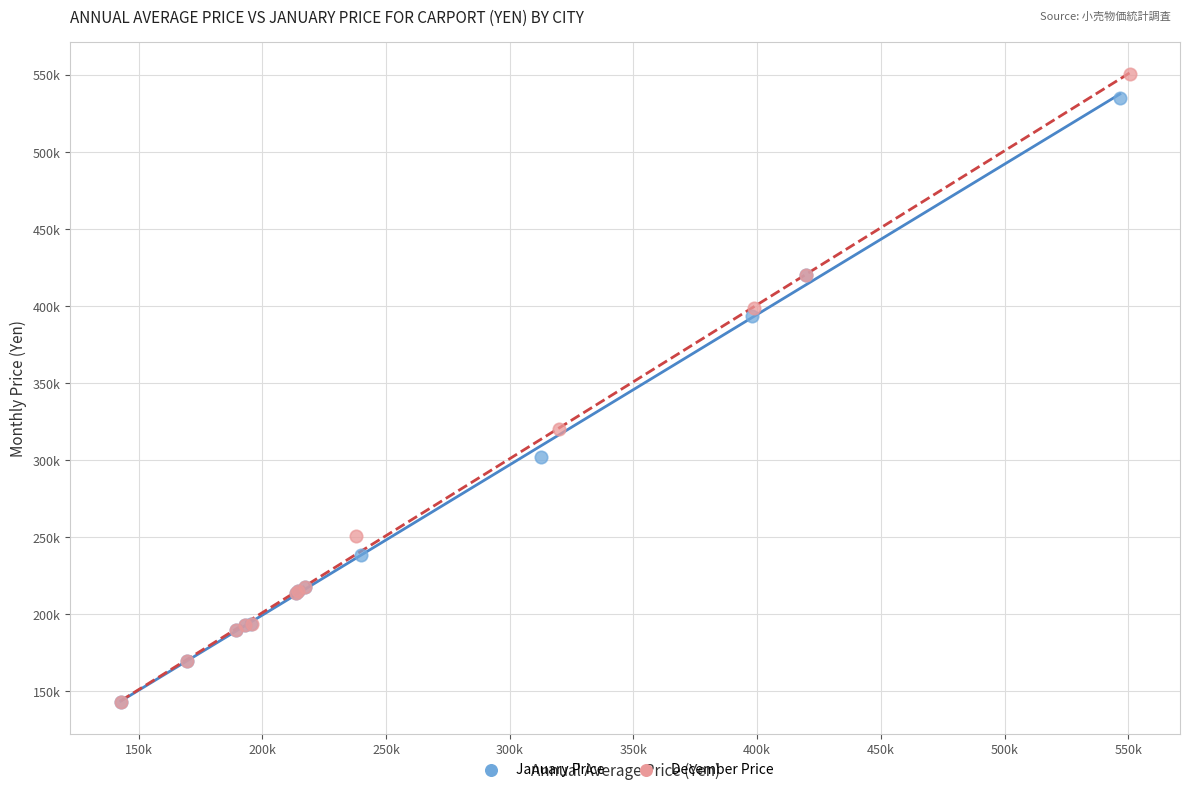

What are all the series names shown in the legend?

January Price, December Price